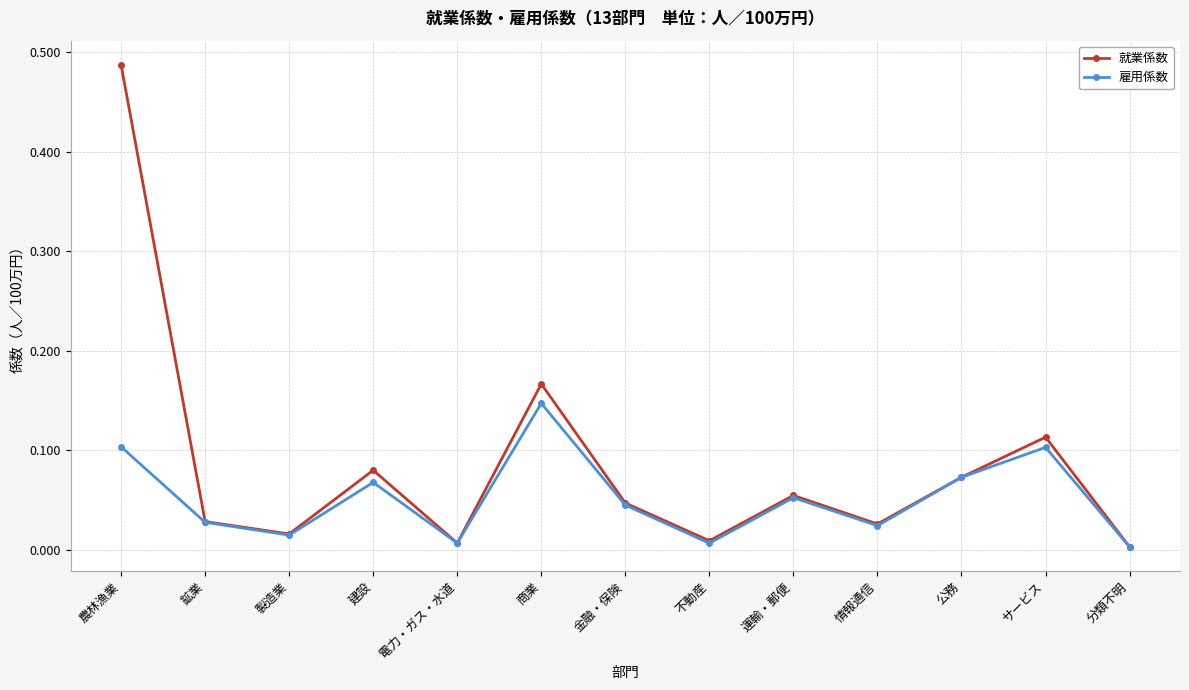

Which label corresponds to the largest value in the chart?

農林漁業